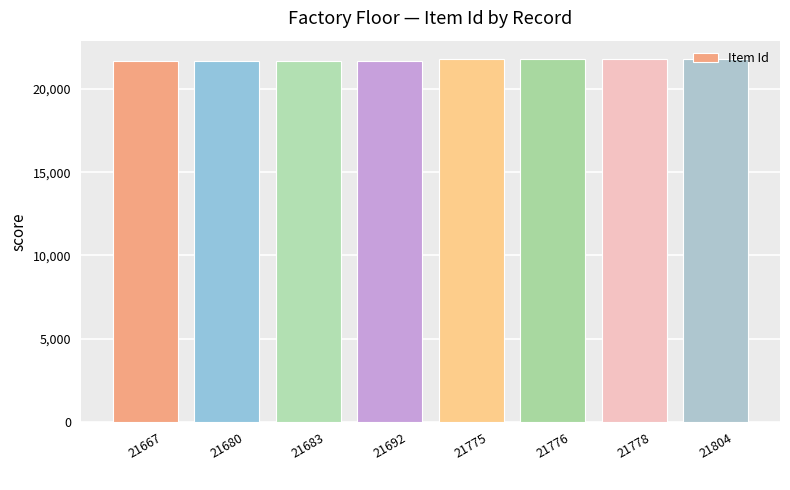

The value at 21683 is 21683. True or false?

True